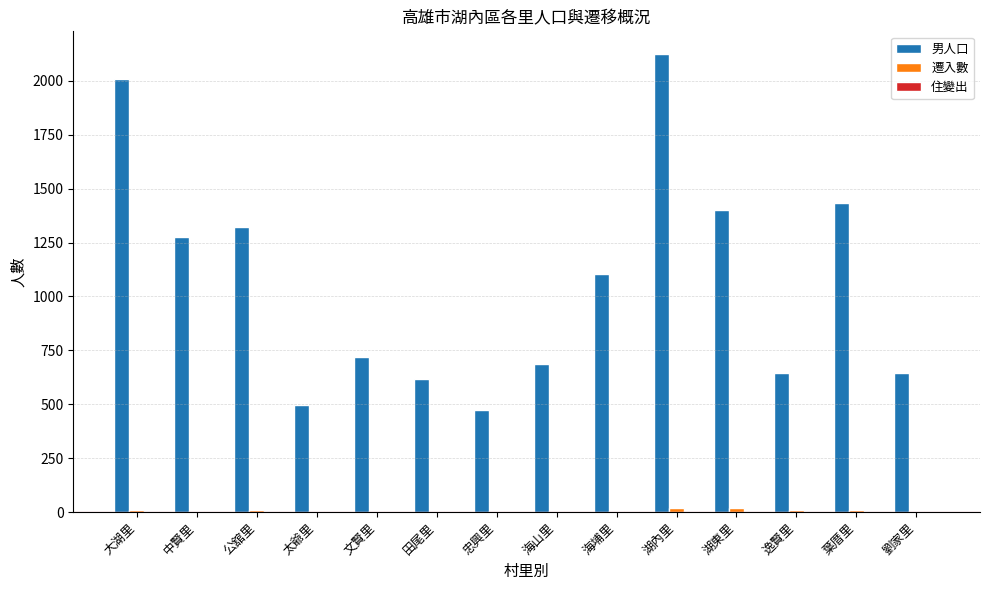

Is it true that 男人口 equals 685 at 海山里?

True